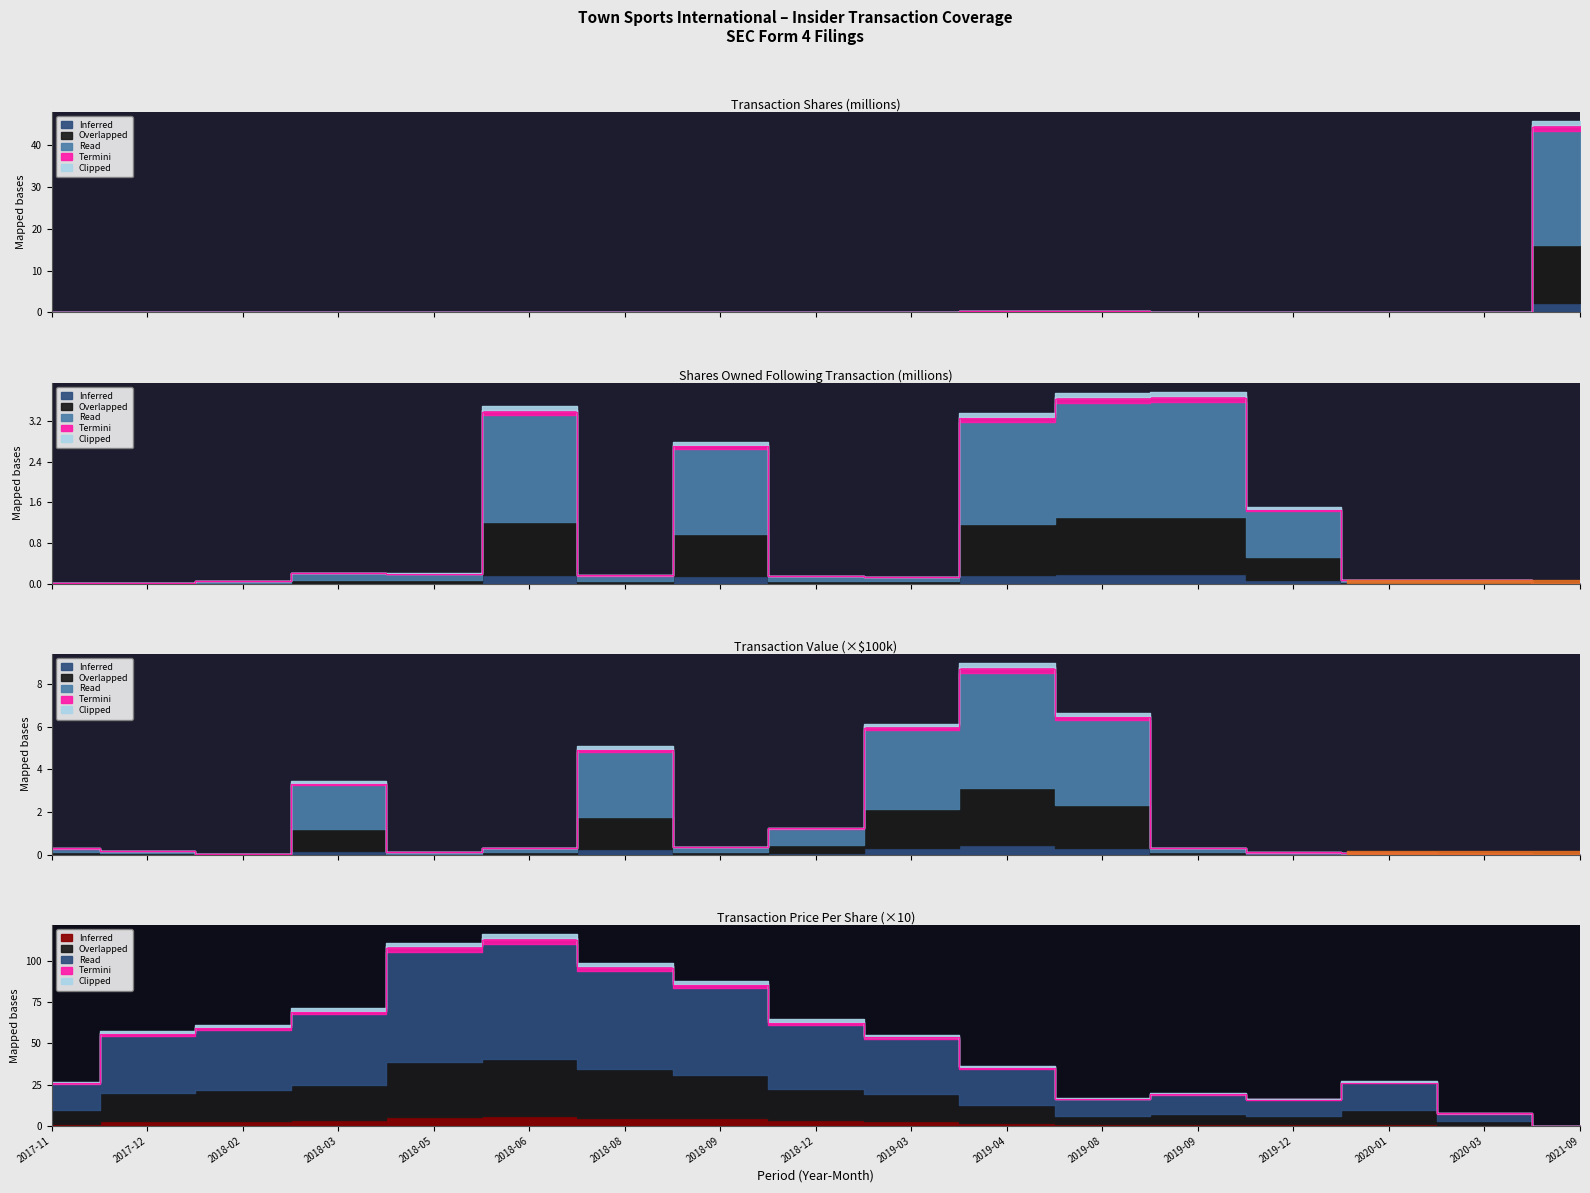

List the labels in order of transactionShares value, largest first.

2021-09, 2019-08, 2019-04, 2019-03, 2018-03, 2018-08, 2019-12, 2018-12, 2019-09, 2017-11, 2018-09, 2017-12, 2018-06, 2020-01, 2020-03, 2018-05, 2018-02